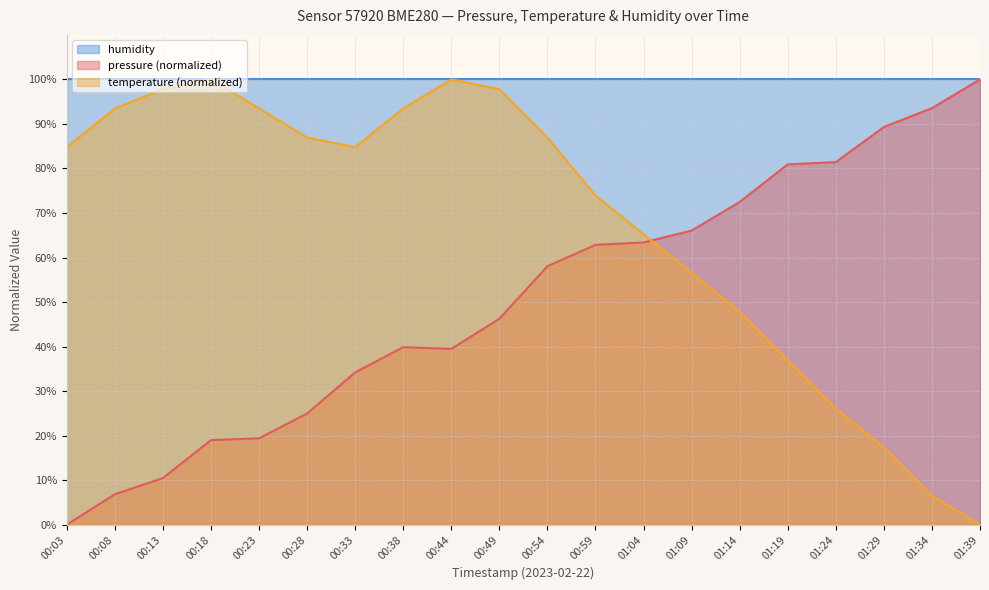

What value does the temperature series have at 00:03?

84.8